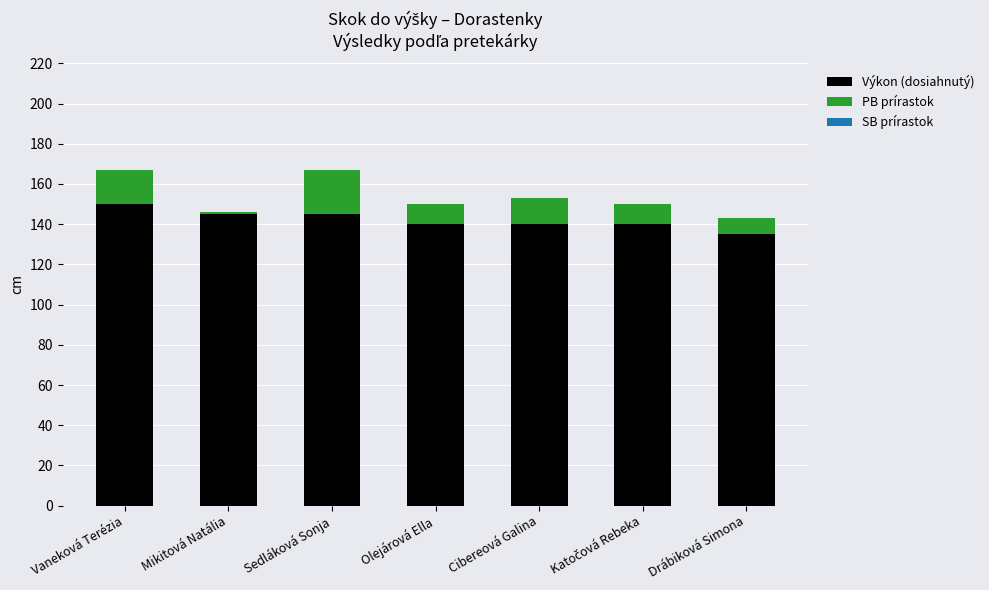

What is the sum of all Výkon (dosiahnutý) values?

995